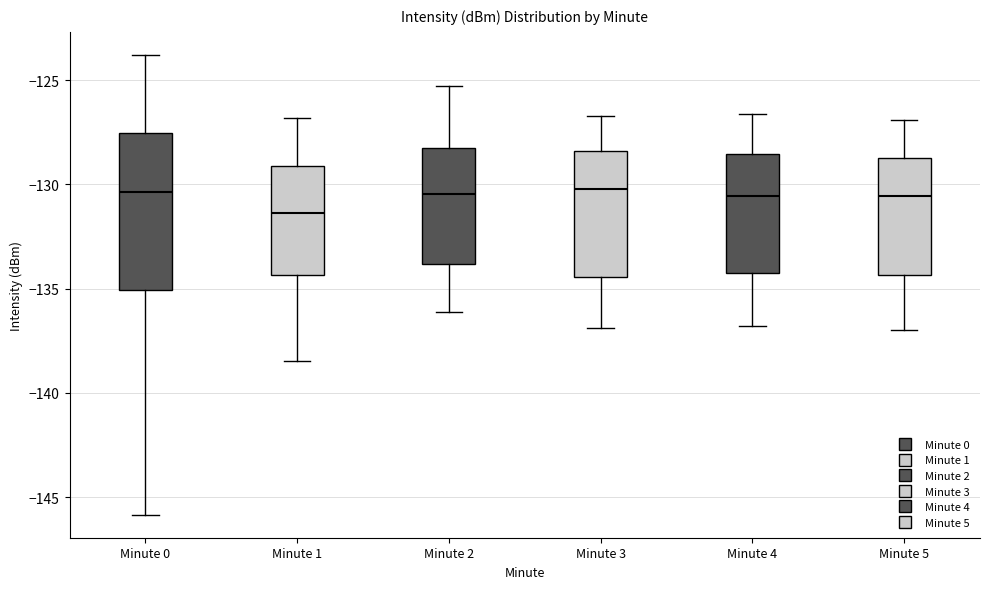

Comparing the boxes themselves (not the whiskers), which one is the tallest?

Minute 0